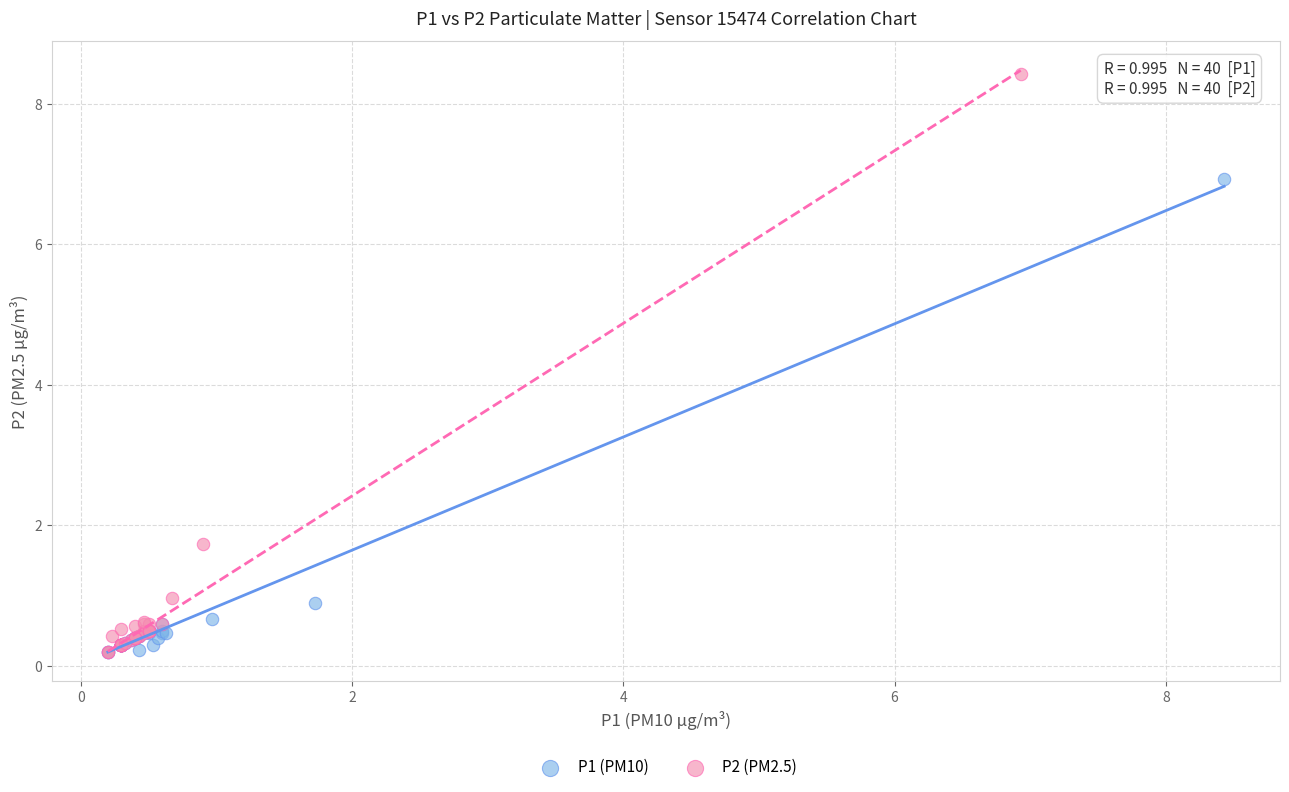

Which series has the largest Y range (max minus min)?

P2 (PM2.5)